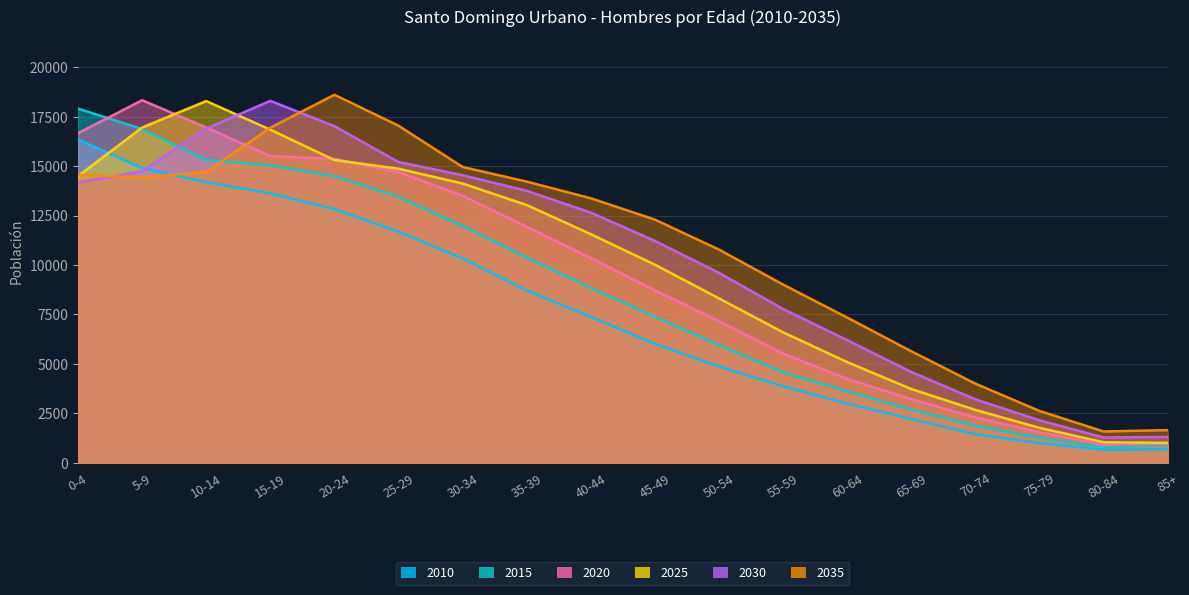

What is the difference between the maximum and minimum values in the 2025 series?

17296